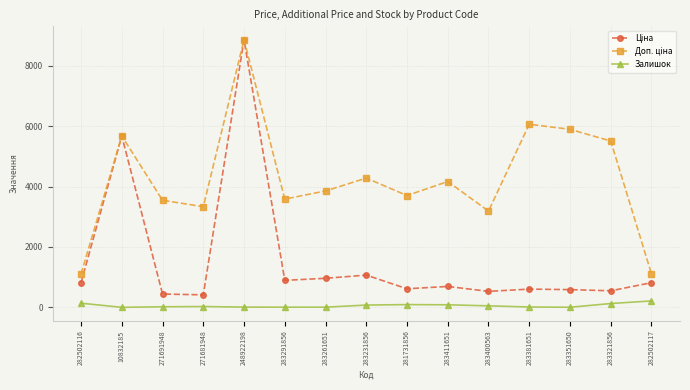

How many data points does each series have?

15